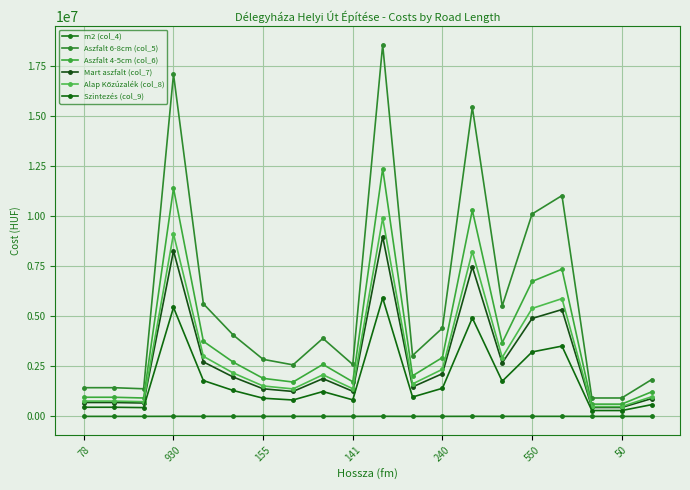

Where is the first local maximum for Szintezés (col_9)?

930